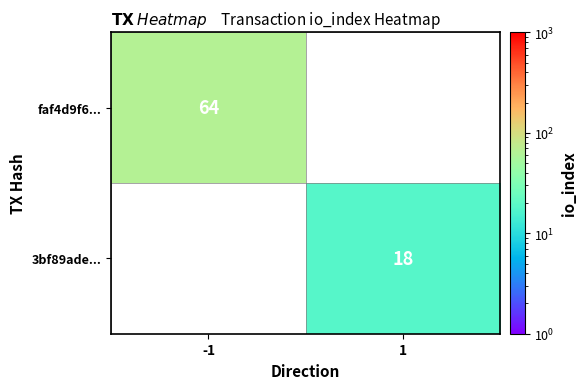

The faf4d9f6... series shows 100 at -1. True or false?

False